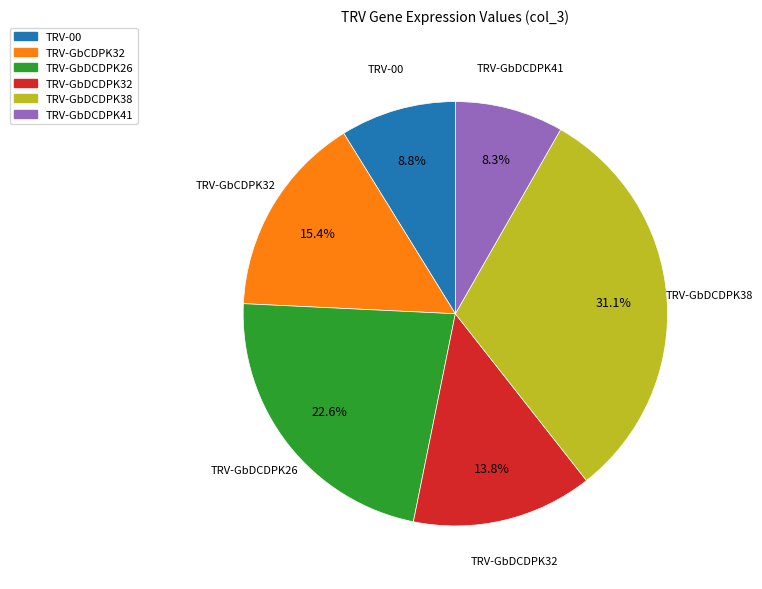

Which slice is the largest?

TRV-GbDCDPK38